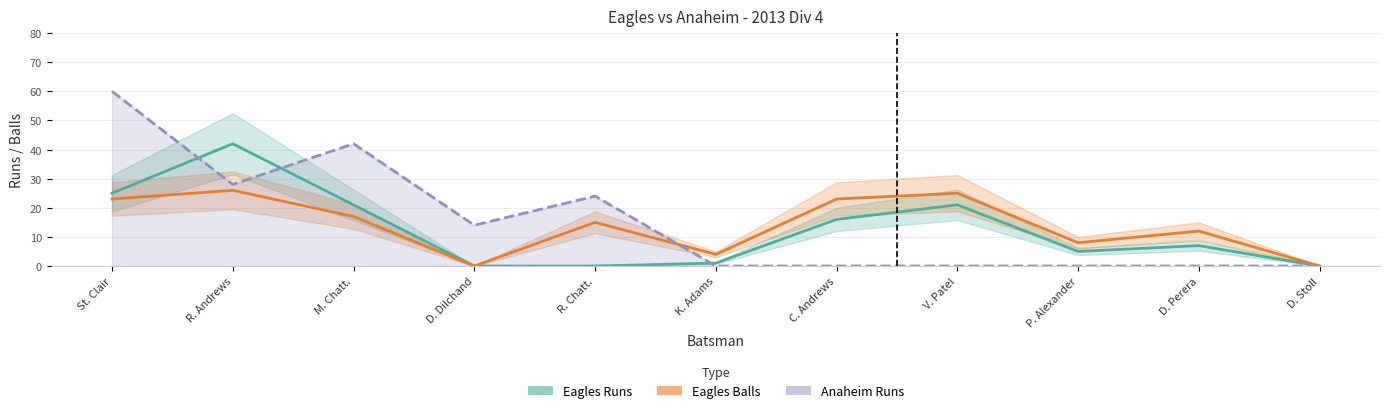

Is the value of Anaheim Runs at St. Clair greater than the value of Eagles Balls at K. Adams?

Yes